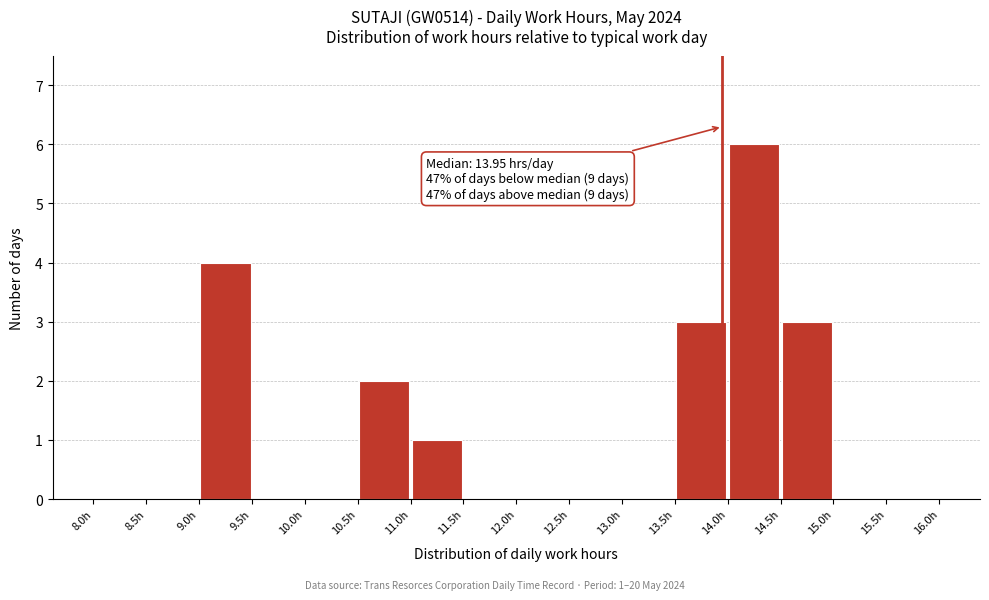

Which range on the x-axis has the tallest bar?

14.0 to 14.5